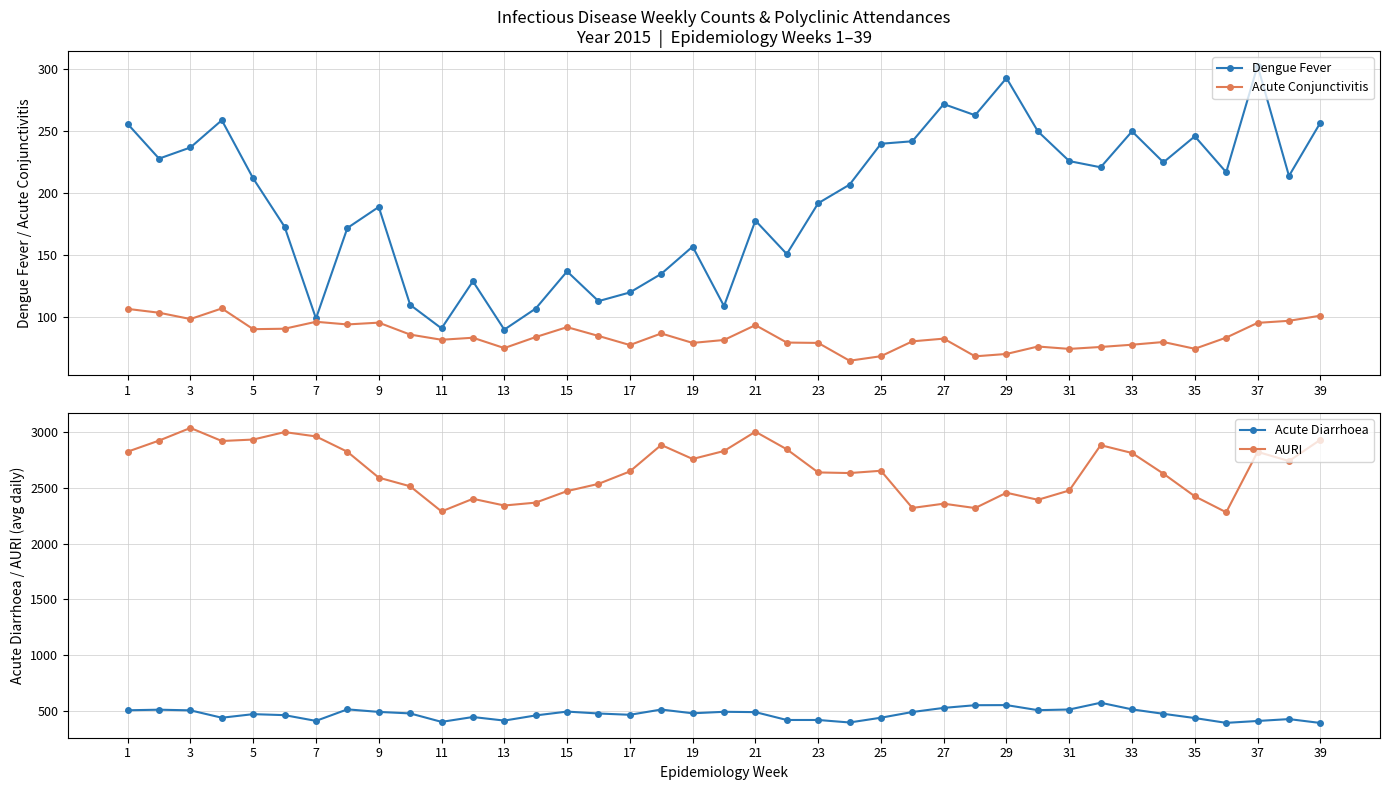

Which series has the largest total across all categories?

AURI